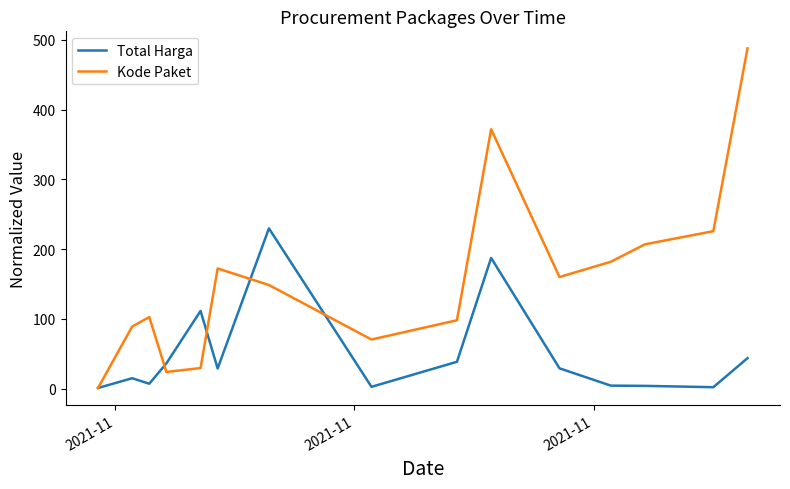

List the series in order of their peak value, highest first.

Kode Paket, Total Harga